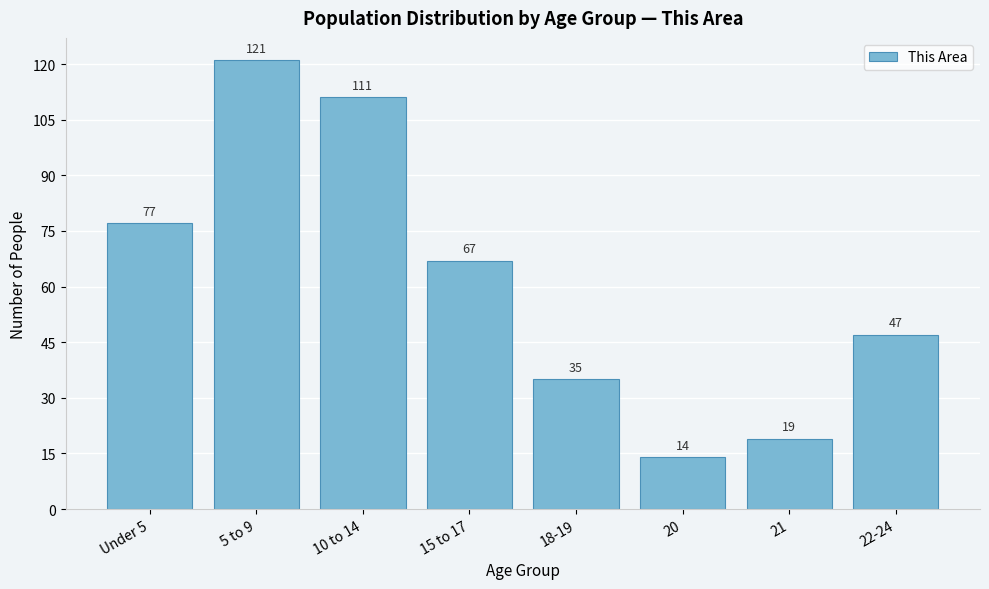

Reading left to right, extract all data points from this chart.

Under 5=77	5 to 9=121	10 to 14=111	15 to 17=67	18-19=35	20=14	21=19	22-24=47